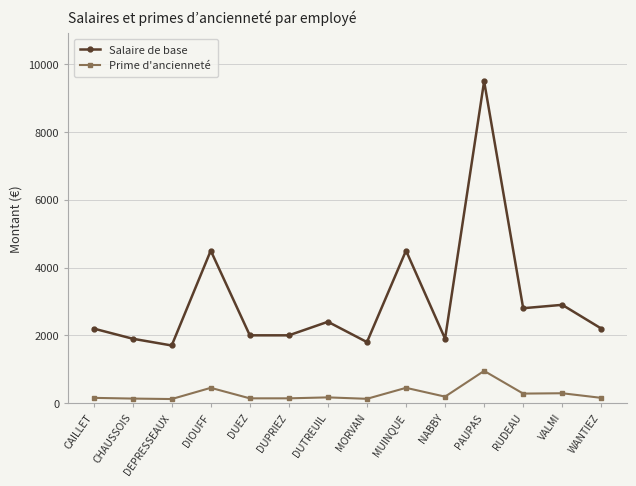

List the series in order of their overall mean, lowest first.

Prime d'ancienneté, Salaire de base